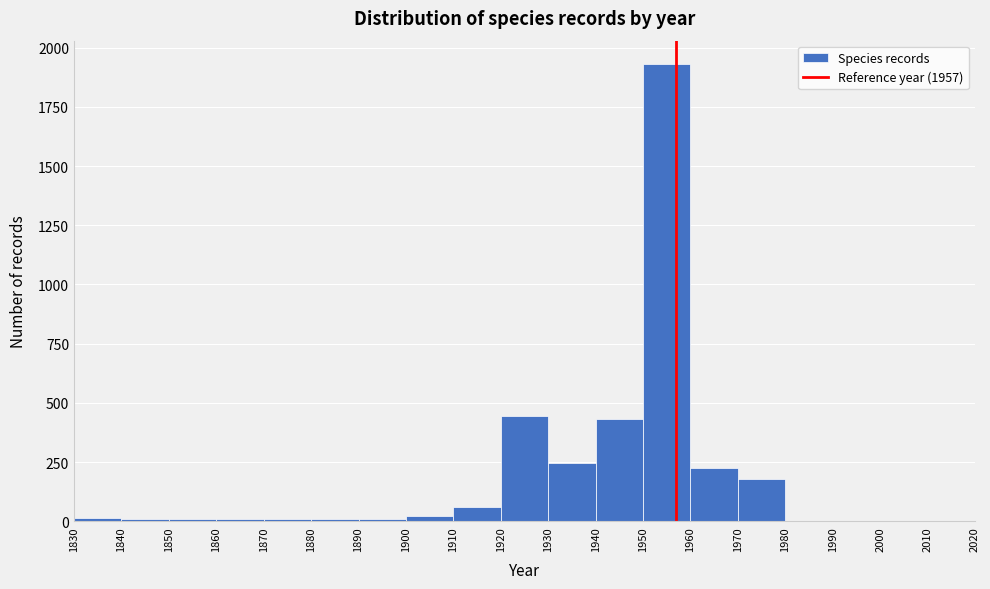

What is the height of the bar covering 1910 to 1920 on the x-axis? The values are not printed on the chart, so give them approximately, as read against the axis.

50